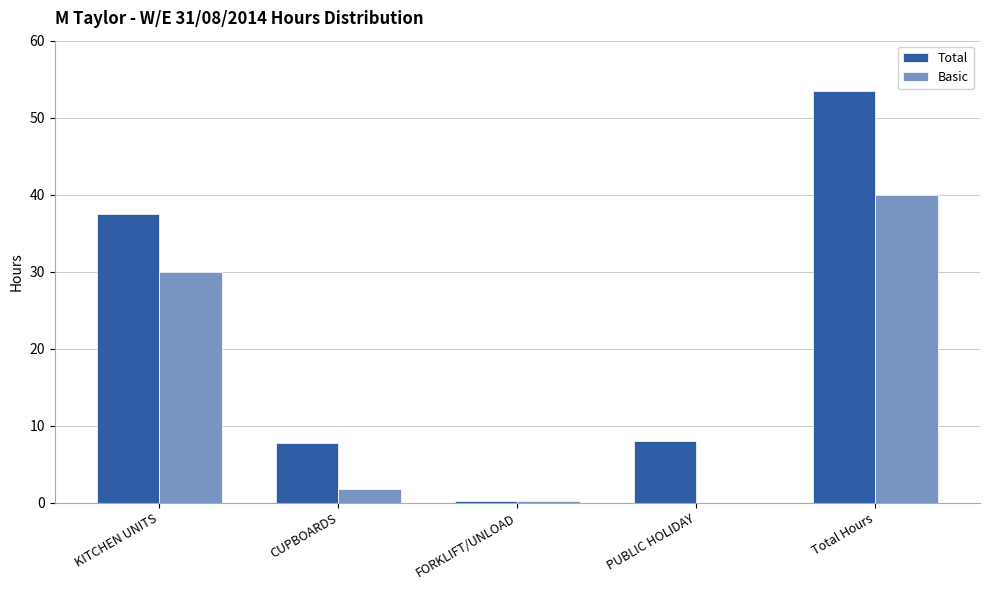

What is the sum of the Basic values at Total Hours and KITCHEN UNITS?

70.0